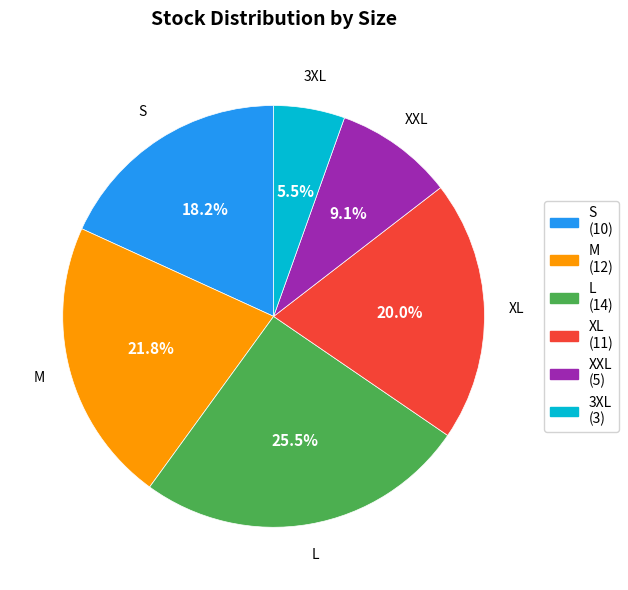

Approximately how many times larger is the value at XL compared to S?

1.1